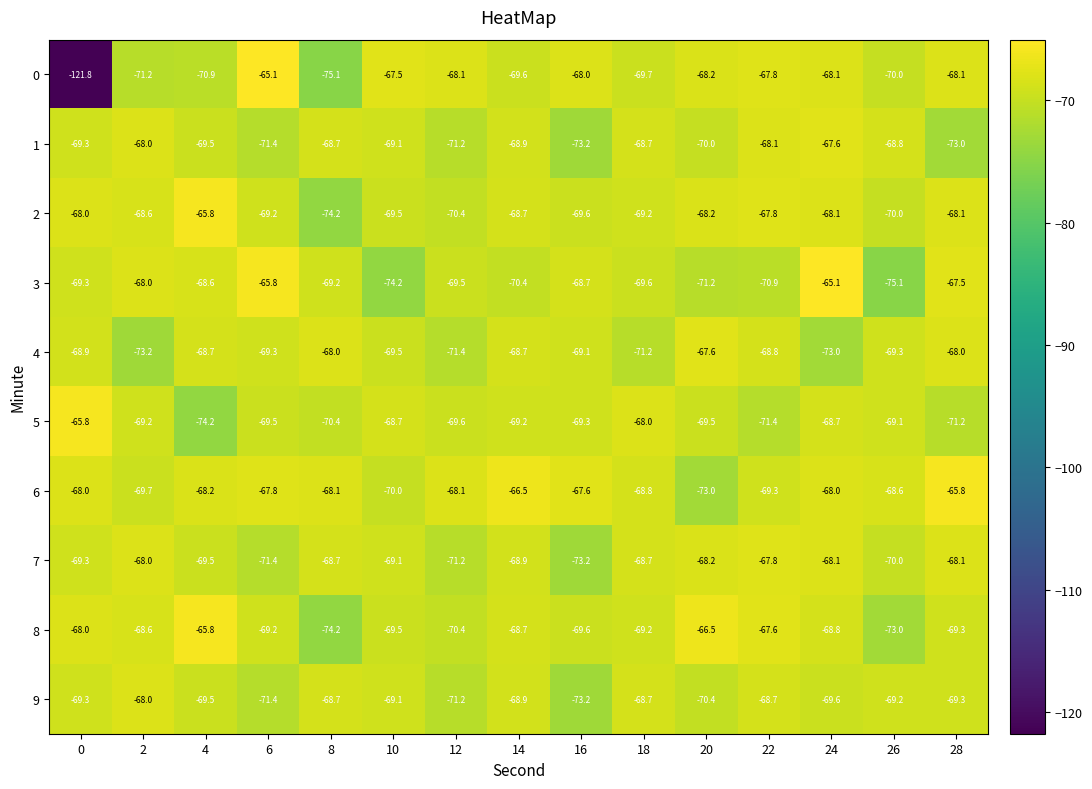

List the labels in order of 3 value, largest first.

24, 6, 28, 2, 4, 16, 8, 0, 12, 18, 14, 22, 20, 10, 26